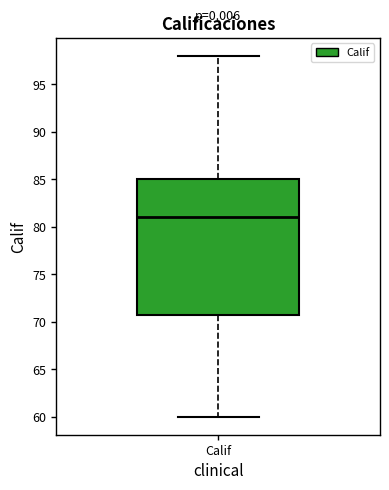

Transcribe this box plot: give where the median line is, the range the box spans, and where the two whiskers end, as read against the y-axis. The values are not printed on the chart, so give them approximately, as read against the axis.

median 81, box 71 to 85, whiskers 60 to 98